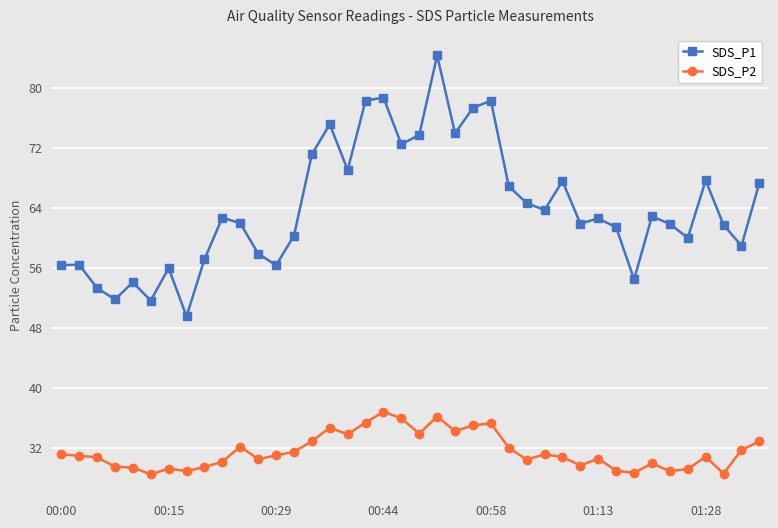

How many categories are shown in the chart?

40